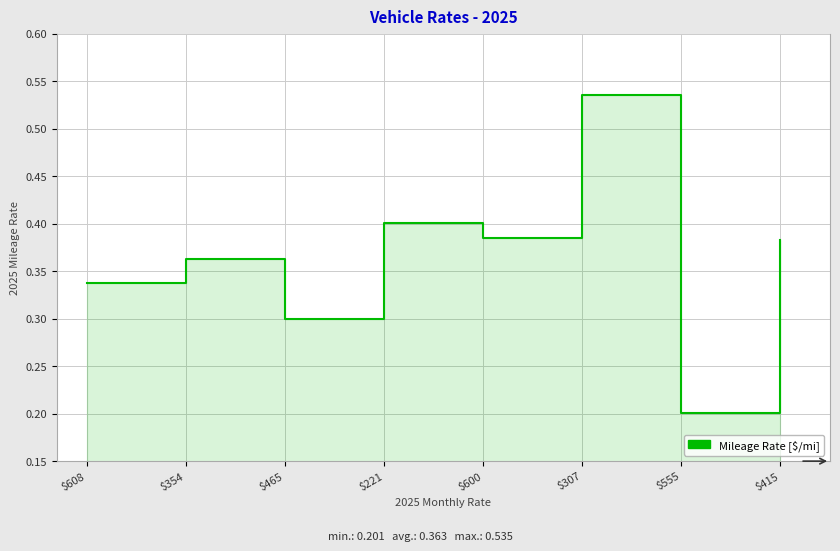

Reading left to right, what are all the values shown in this chart?

$608=0.3	$354=0.4	$465=0.3	$221=0.4	$600=0.4	$307=0.5	$555=0.2	$415=0.4